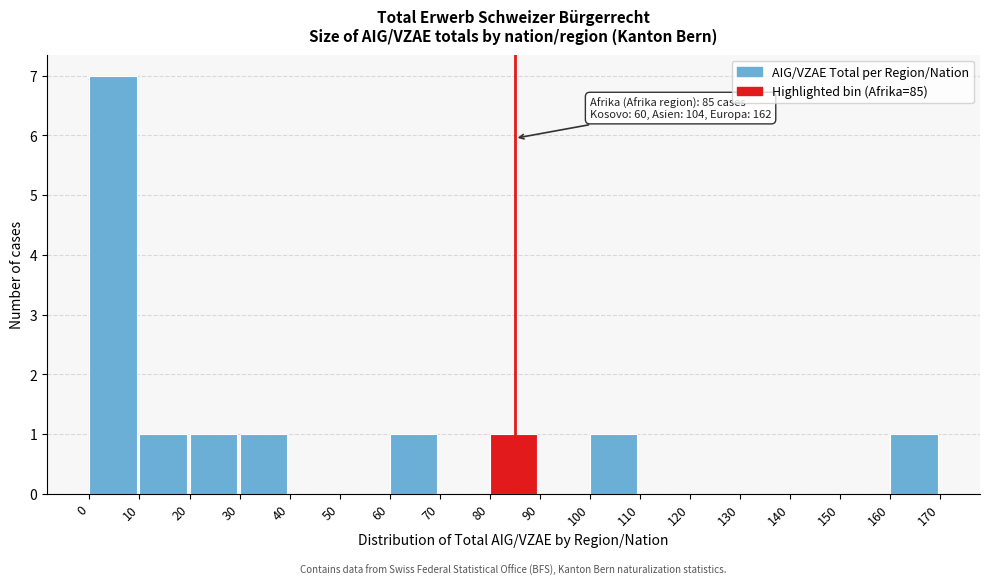

Over which range of the x-axis is the bar tallest?

0 to 10